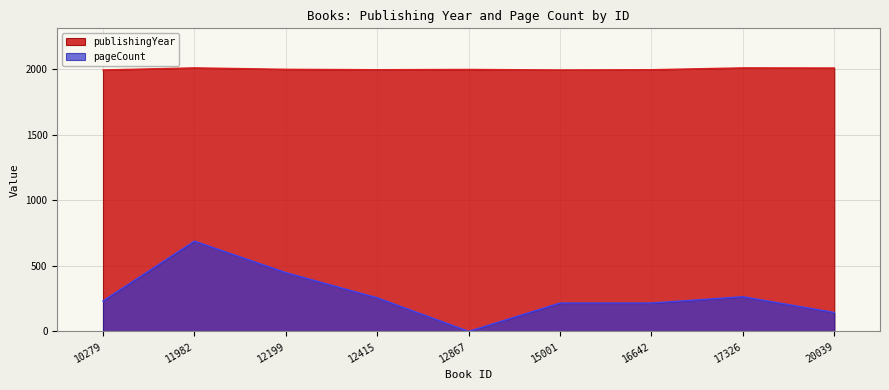

At how many categories does at least one series exceed 162?

9